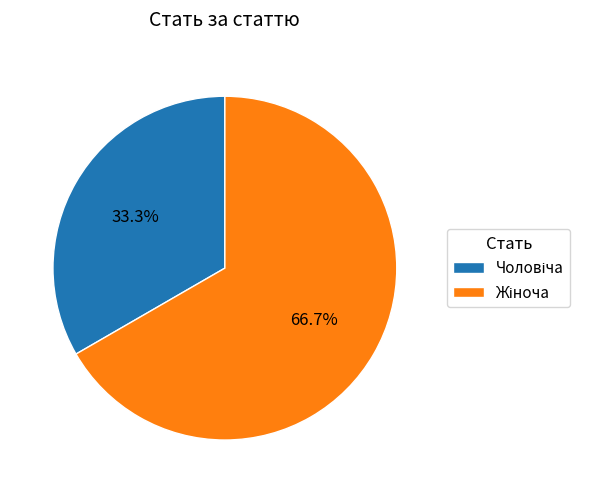

Is there any slice that represents more than half of the pie?

Yes